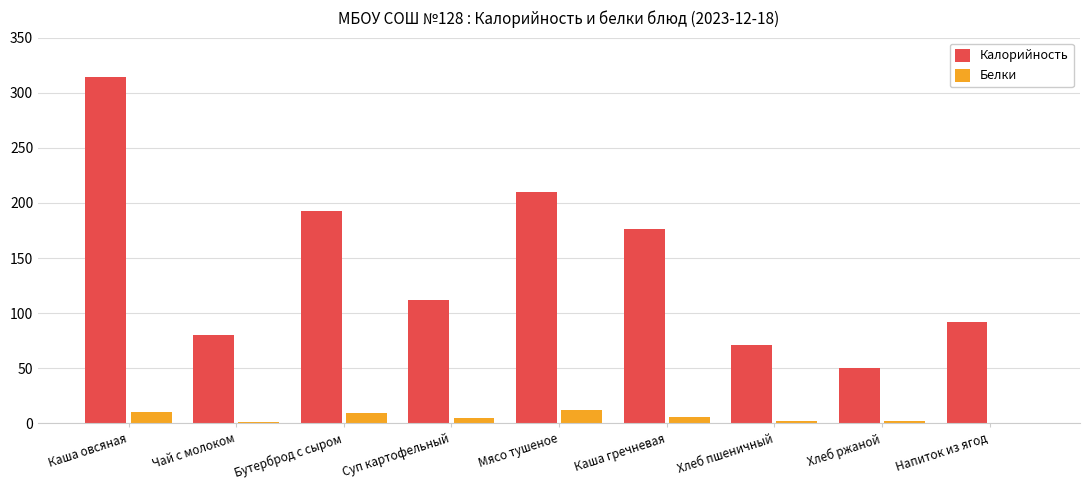

How many distinct data groups are displayed?

2